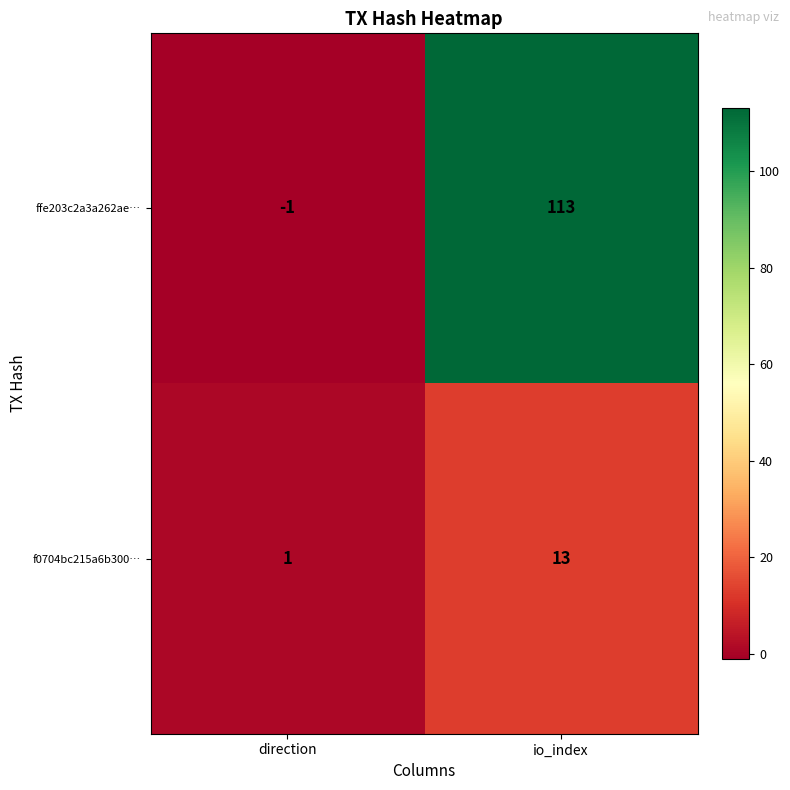

Which series has the widest spread of values?

ffe203c2a3a262ae…